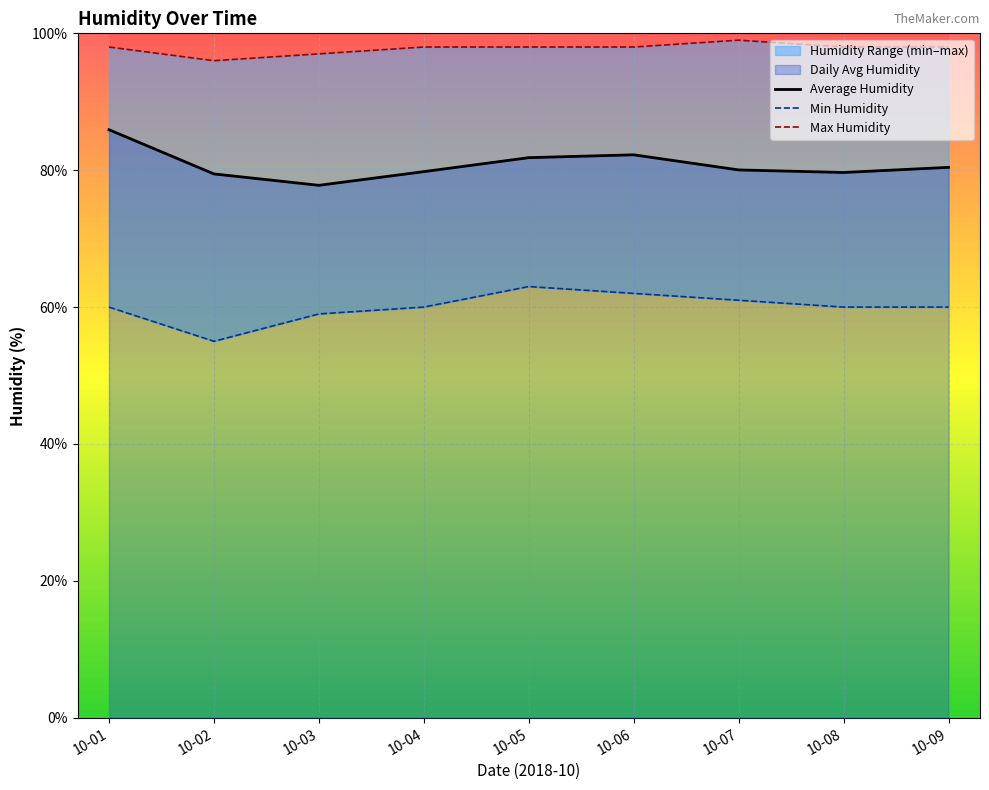

True or false: Min Humidity and Max Humidity intersect in this chart.

False